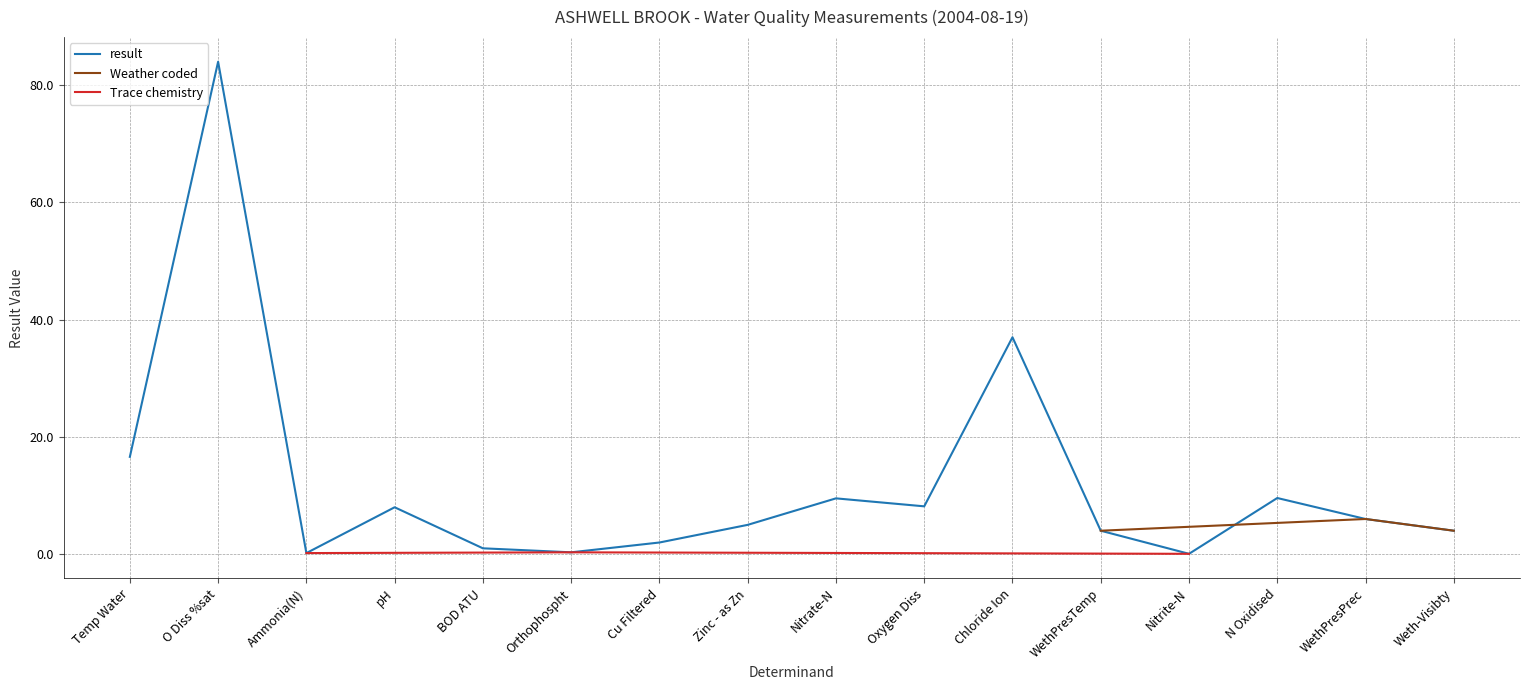

Where is the data nearest to the value 42?

Chloride Ion